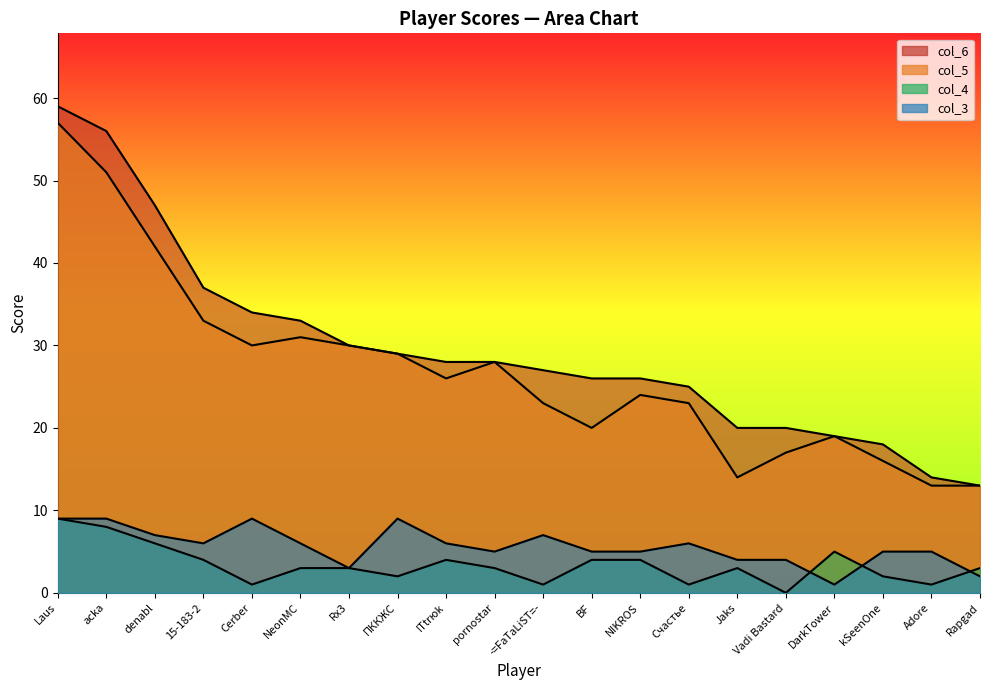

What is the label of the 5th point from the right?

Vadi Bastard